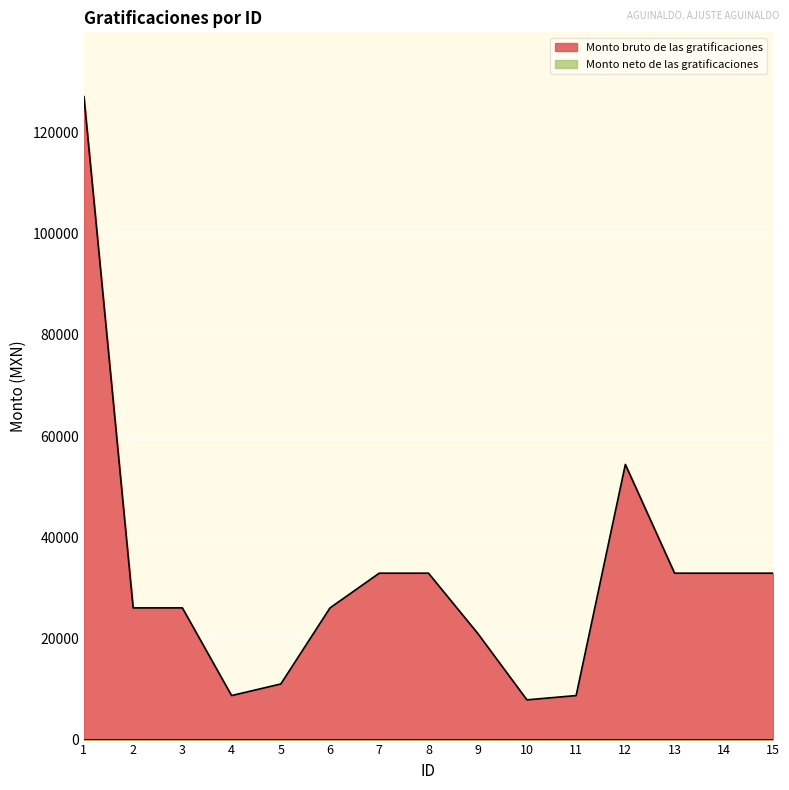

Which category has the lowest value across all series?

10